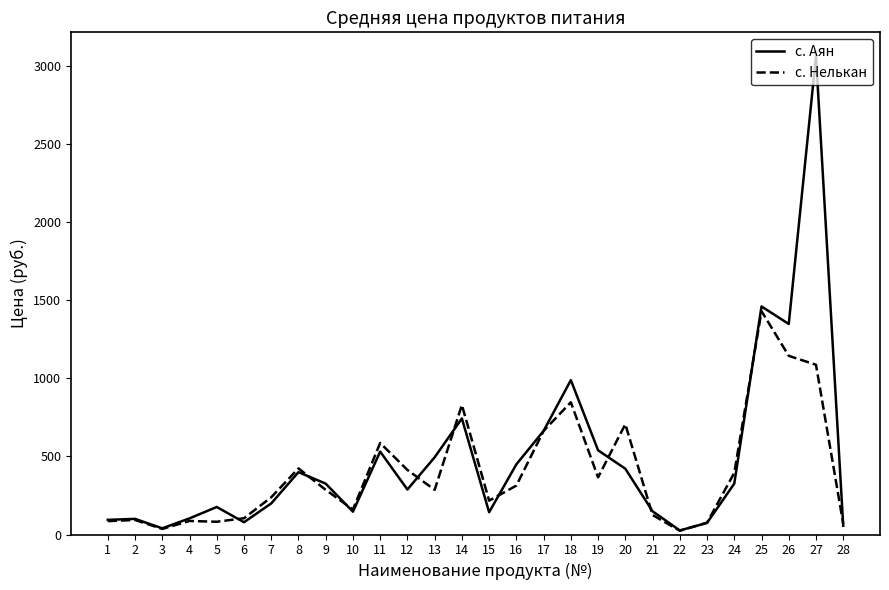

At which category is the sum across all series the highest?

27